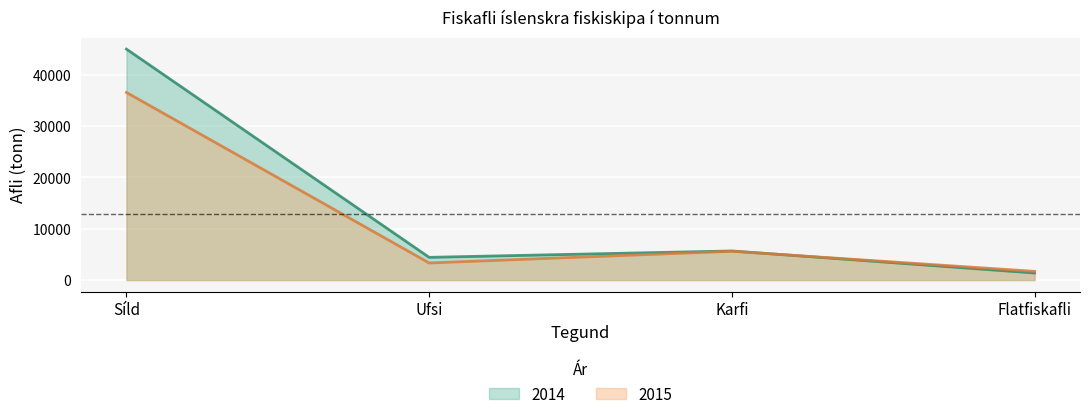

The 2014 series shows 78904 at Síld. True or false?

False